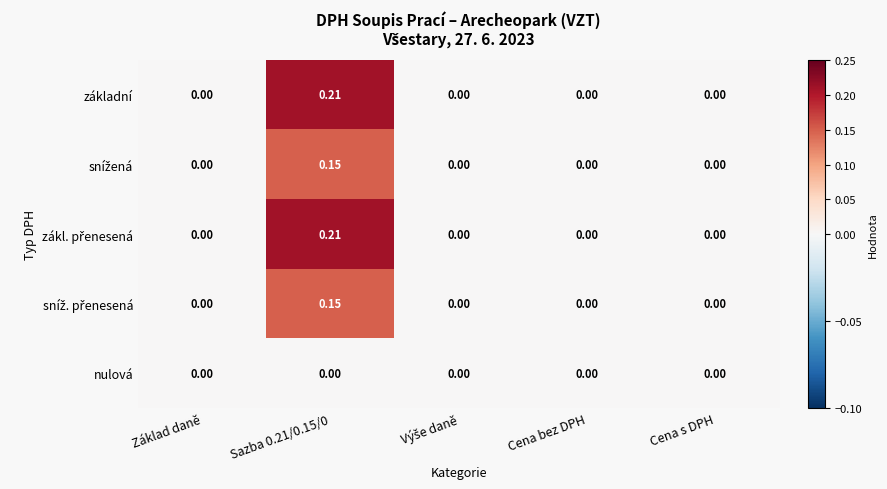

Which series has the widest spread of values?

základní